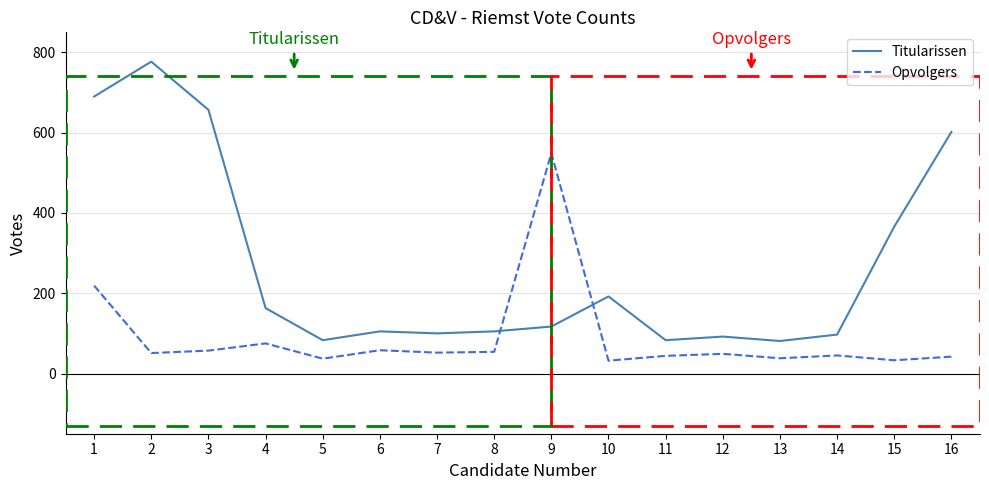

How many intersections are there between Opvolgers and Titularissen?

2